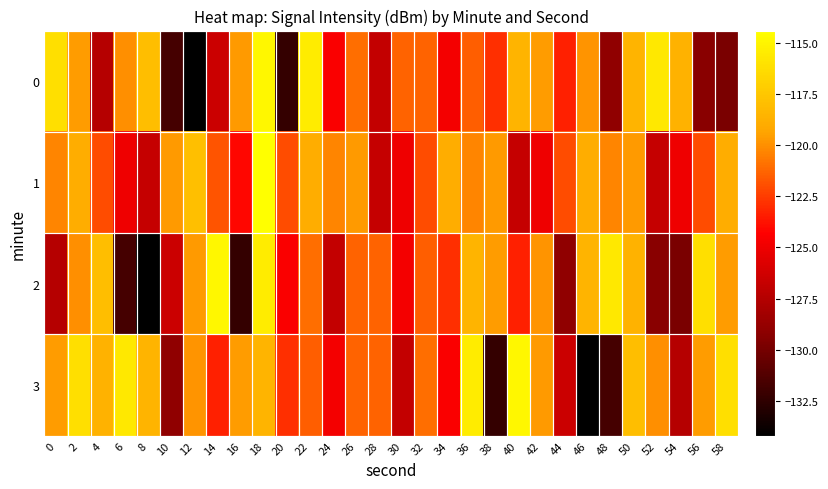

Which has a higher value, 10 or 2?

2